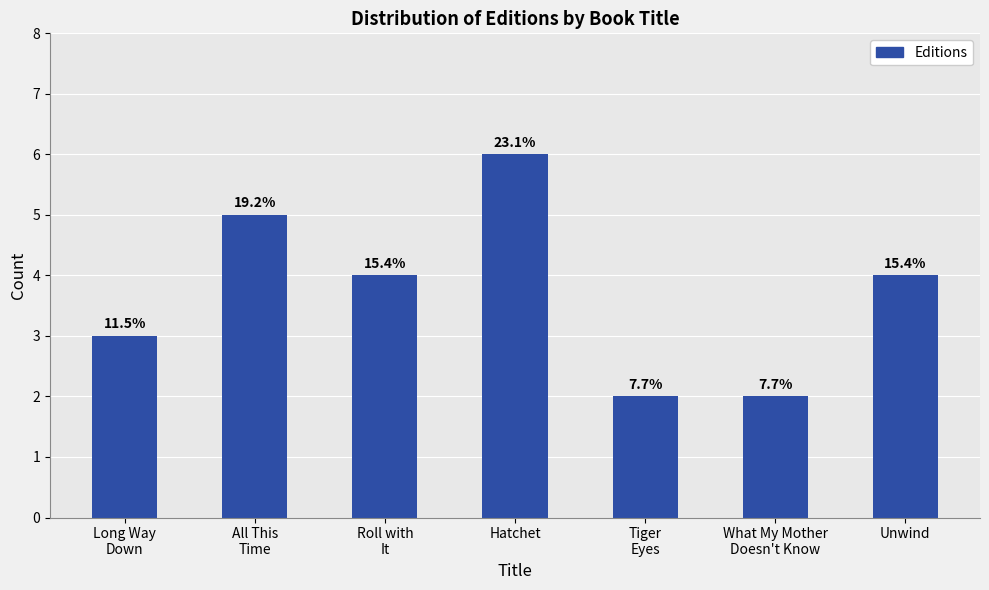

Are the bars horizontal?

No